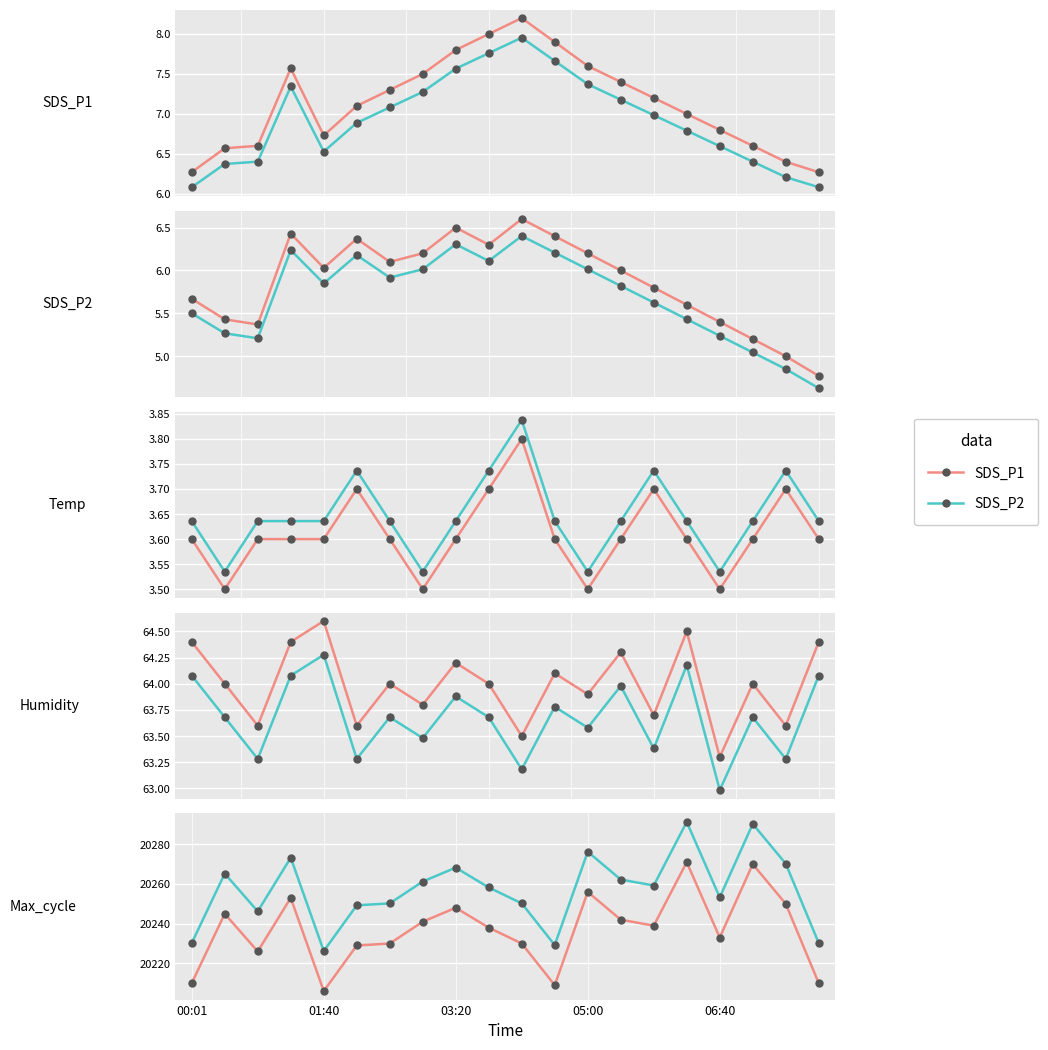

At how many categories does at least one series exceed 20223?

20